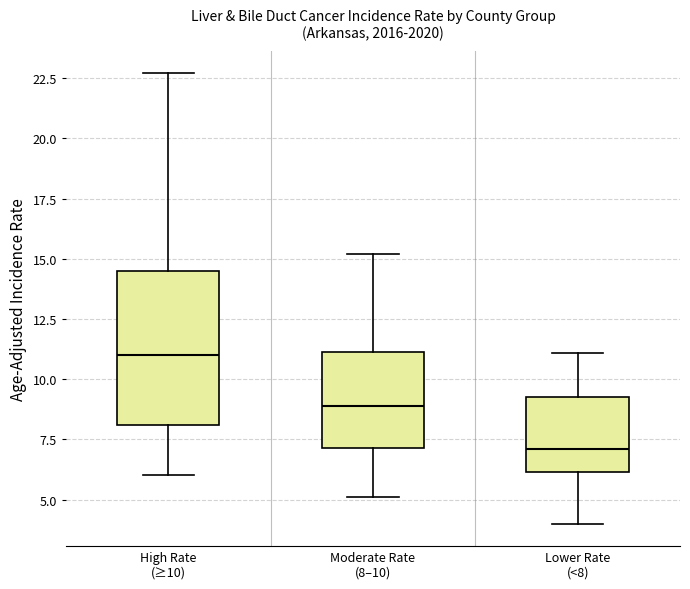

Reading left to right, read every box against the y-axis: the position of its median line, the range the box covers, and the ends of its whiskers. The values are not printed on the chart, so give them approximately, as read against the axis.

High Rate (≥10): median 11.0, box 8.0 to 14.5, whiskers 6.0 to 22.5
Moderate Rate (8–10): median 9.0, box 7.0 to 11.0, whiskers 5.0 to 15.0
Lower Rate (<8): median 7.0, box 6.0 to 9.5, whiskers 4.0 to 11.0